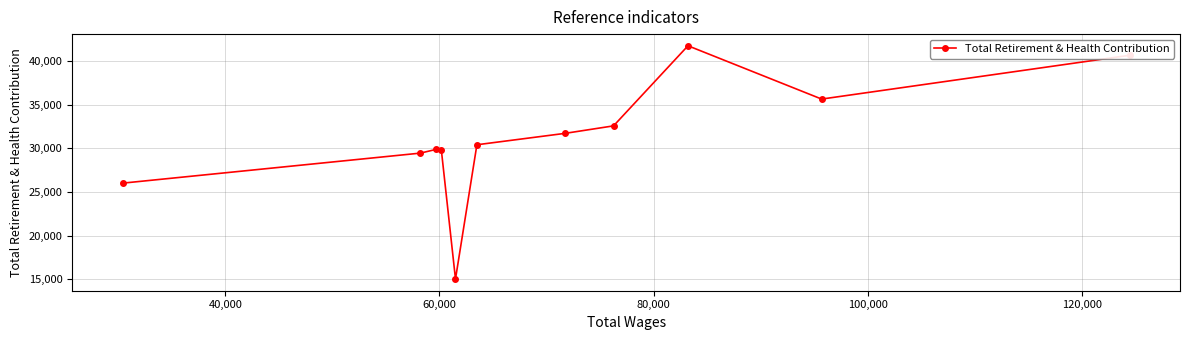

What is the value of the 11th point from the left?

40663